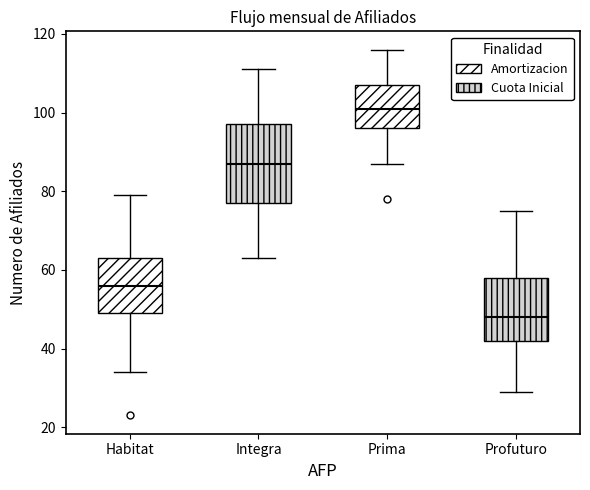

Which box is the tallest, from its lower edge to its upper edge?

Integra